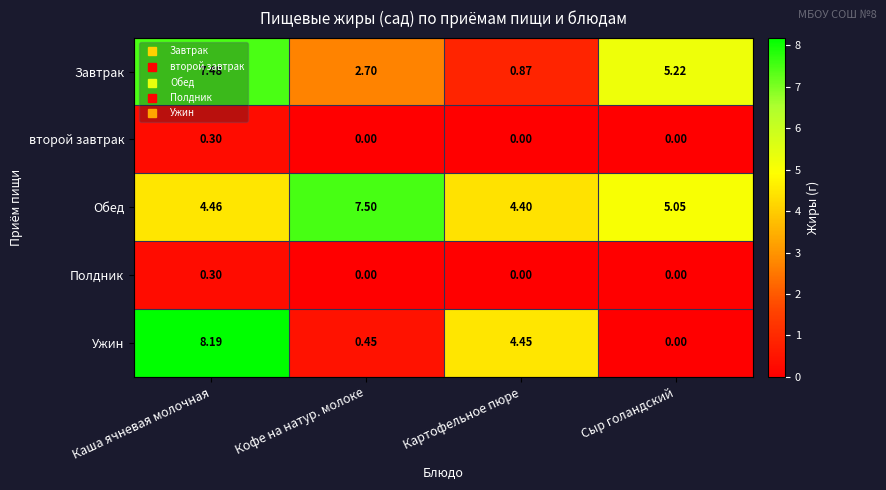

Which series has the largest range (max minus min)?

Ужин